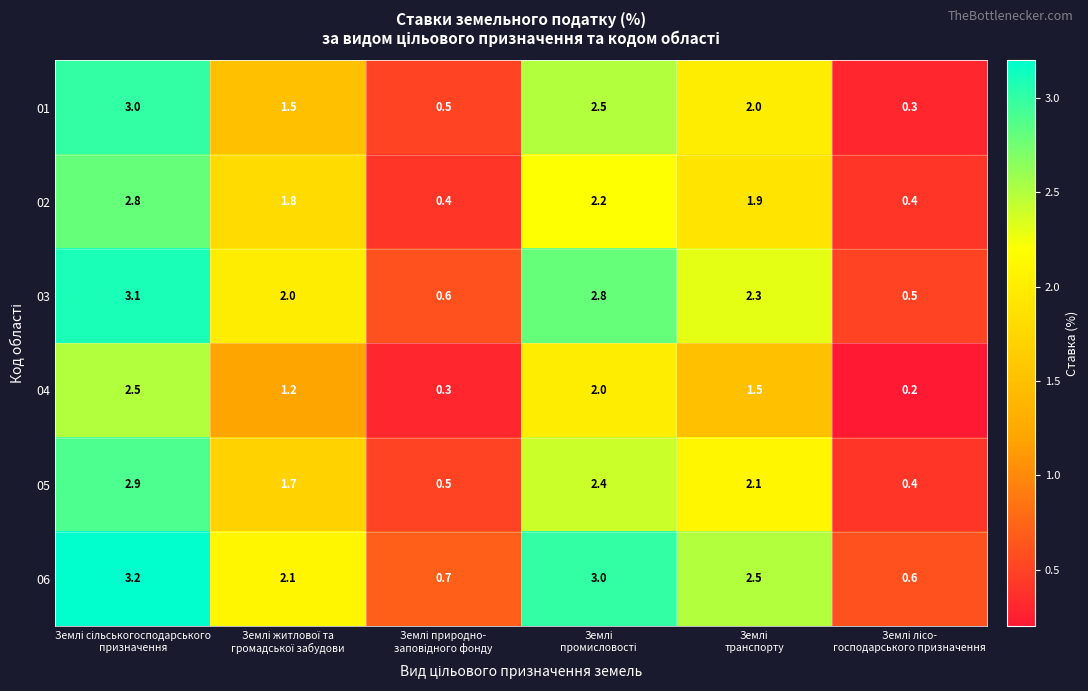

What is the maximum value shown in the chart?

3.2